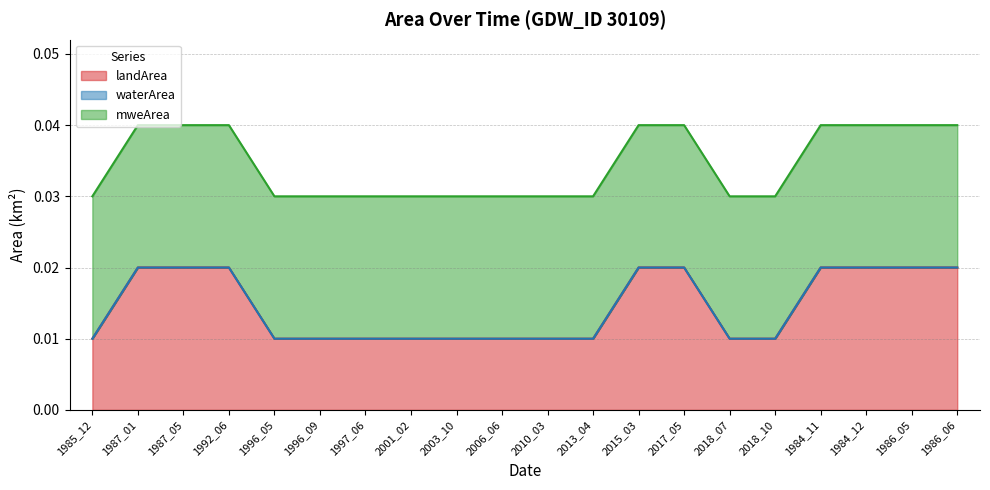

Rank the series by their average value, from lowest to highest.

waterArea, landArea, mweArea